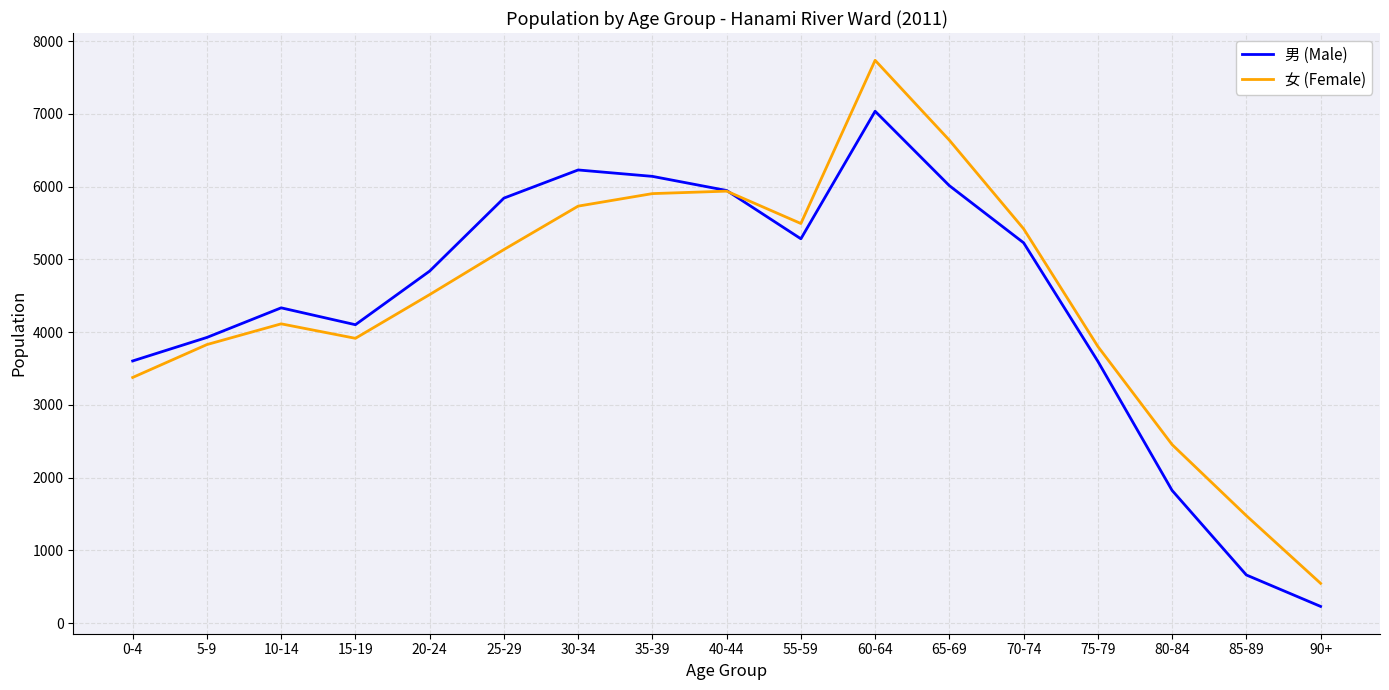

What are all the series names shown in the legend?

男 (Male), 女 (Female)